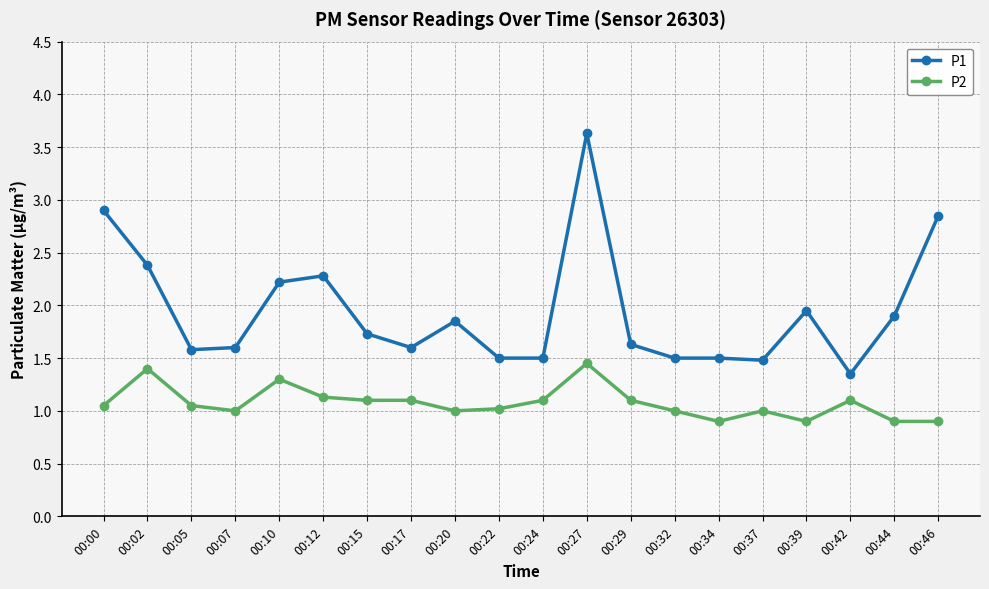

Which series has the largest total across all categories?

P1